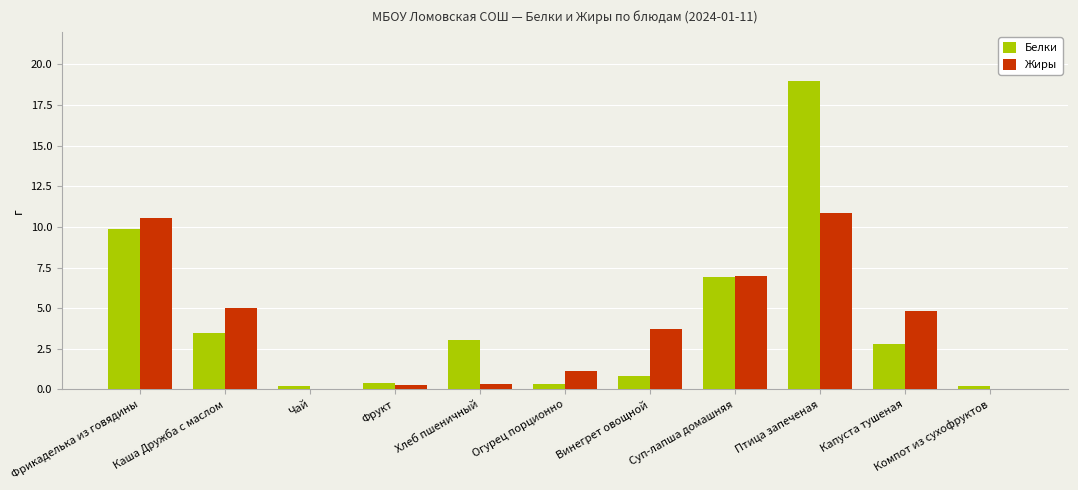

At which category is the sum across all series the highest?

Птица запеченая